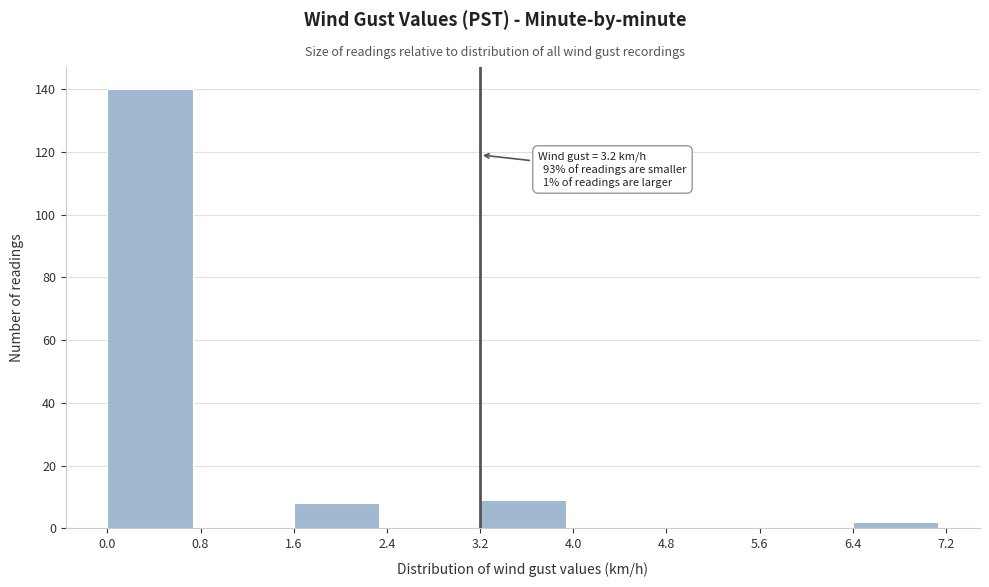

Which range on the x-axis has the tallest bar?

0.0 to 0.8